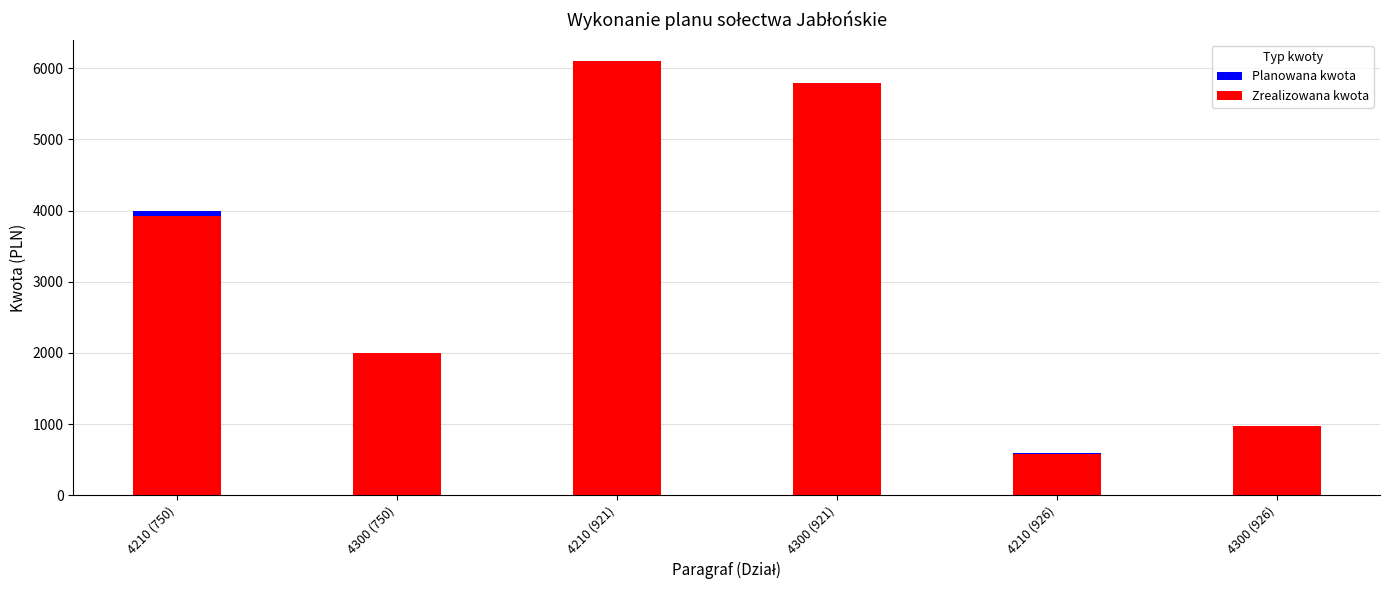

Is the value of Zrealizowana kwota at 4210 (750) greater than the value of Planowana kwota at 4300 (921)?

No